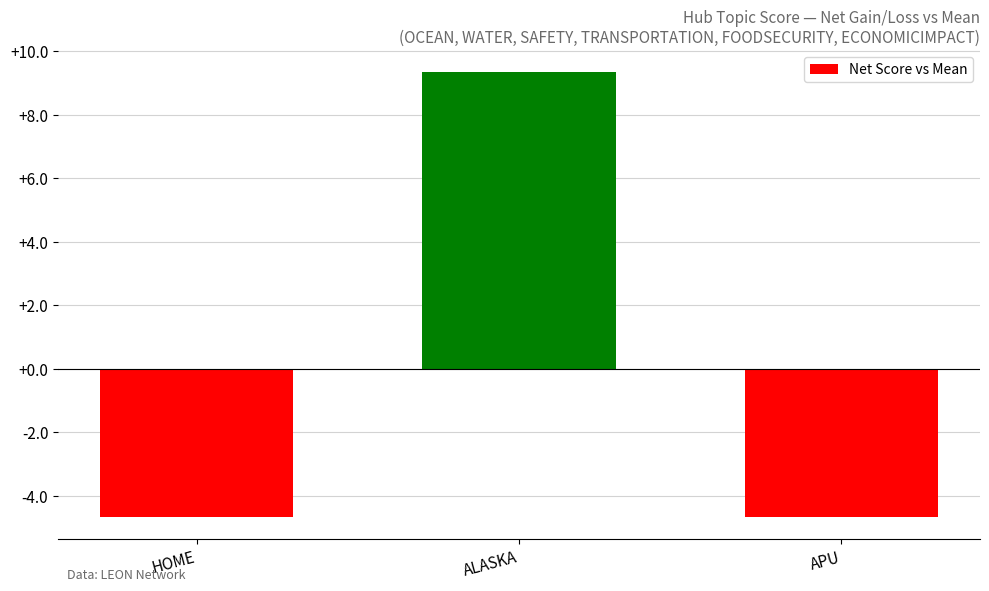

True or false: the data shows 12.3 at ALASKA.

False